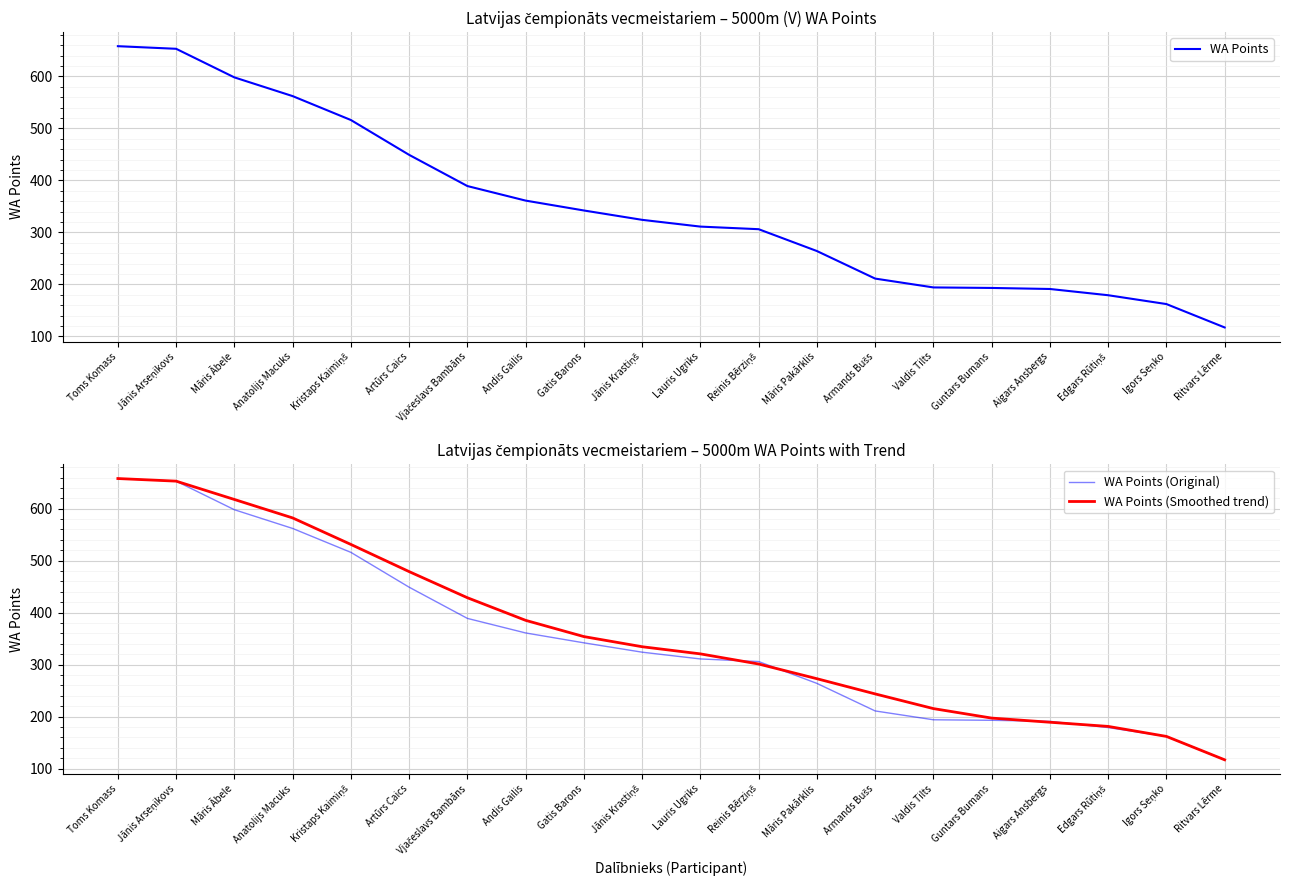

What is the difference between the WA Points values at Edgars Rūtiņš and Valdis Tilts?

15.0